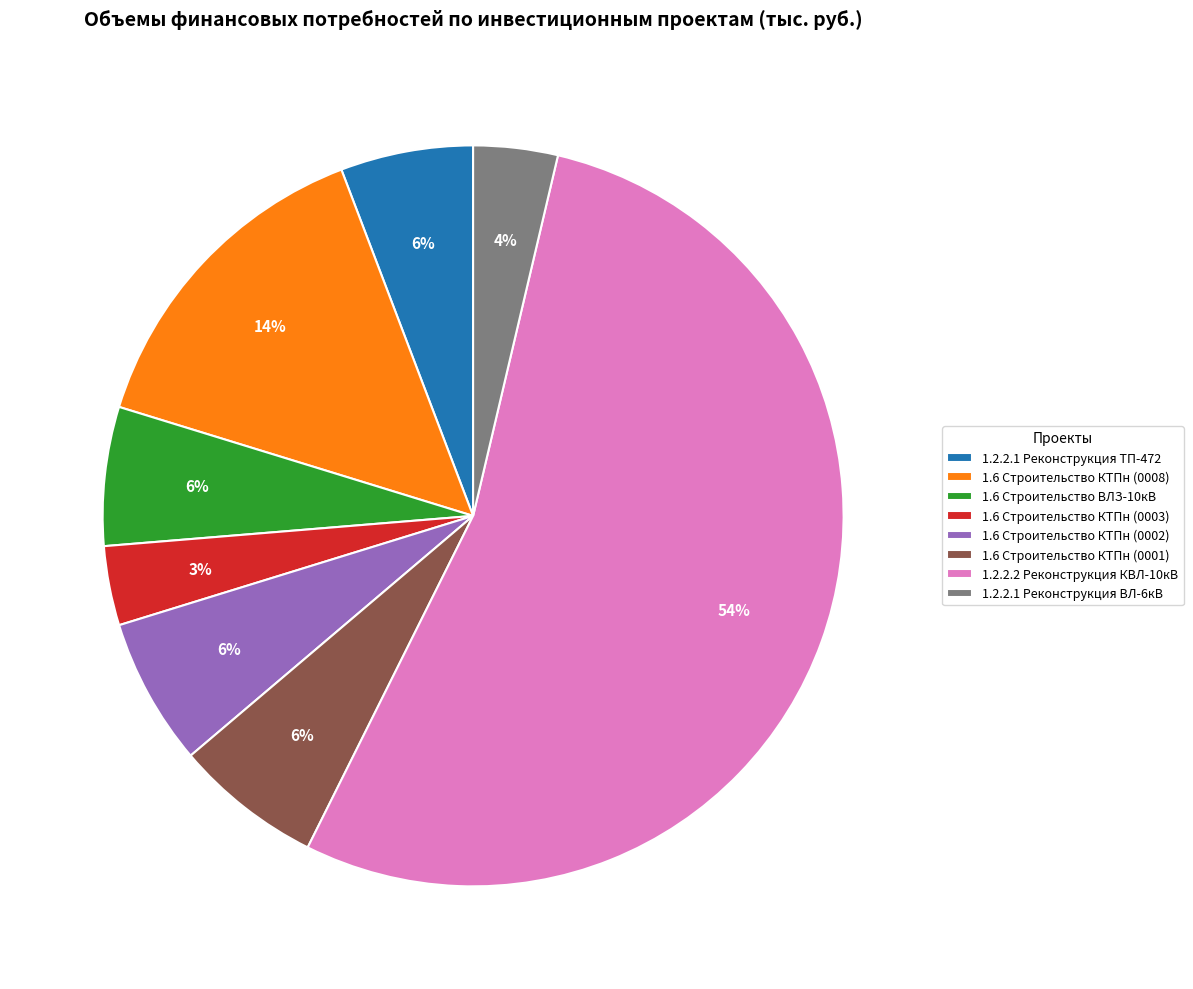

Combined, do 1.2.2.1 Реконструкция ТП-472 and 1.6 Строительство КТПн (0001) account for over 50%?

No